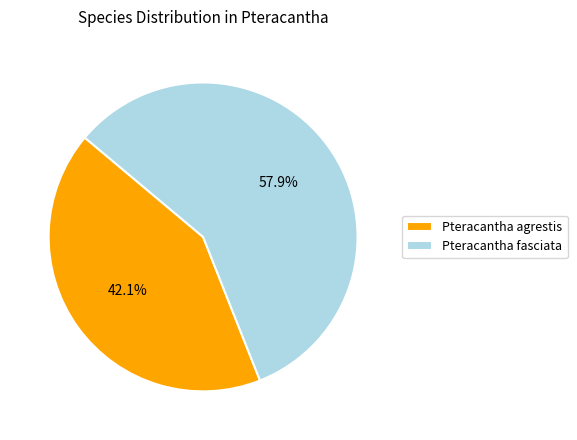

To the nearest percent, what is the combined percentage of Pteracantha agrestis and Pteracantha fasciata?

100%